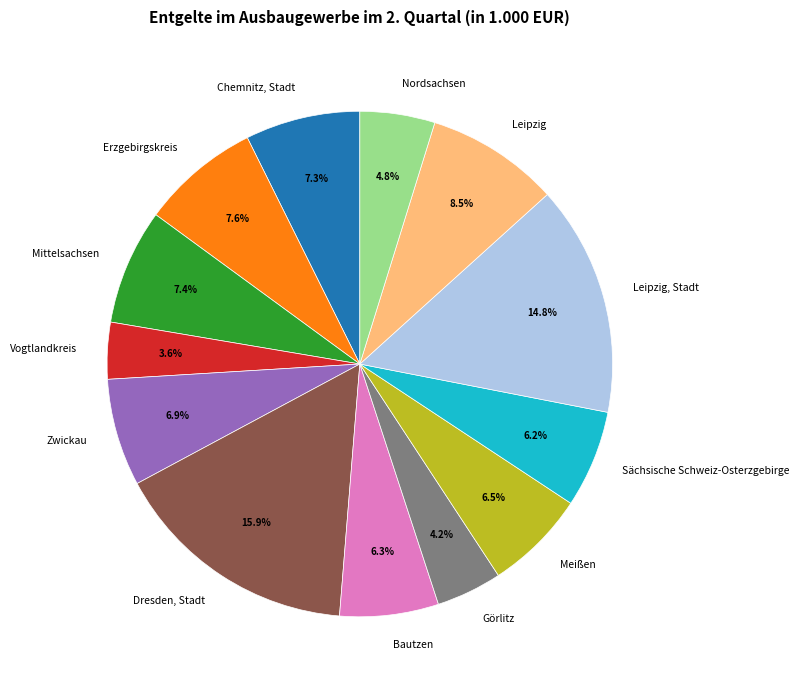

Between Nordsachsen and Vogtlandkreis, which is larger?

Nordsachsen